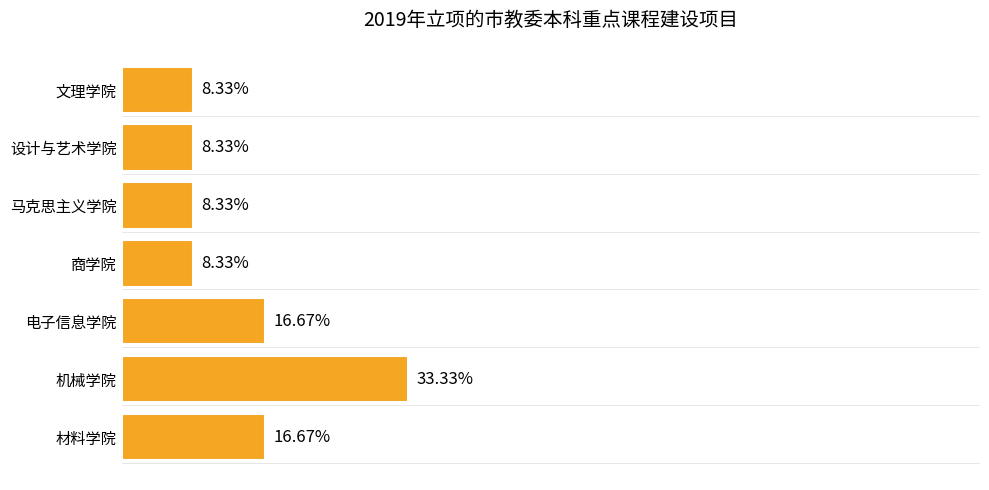

Which category has the highest value across all series?

机械学院